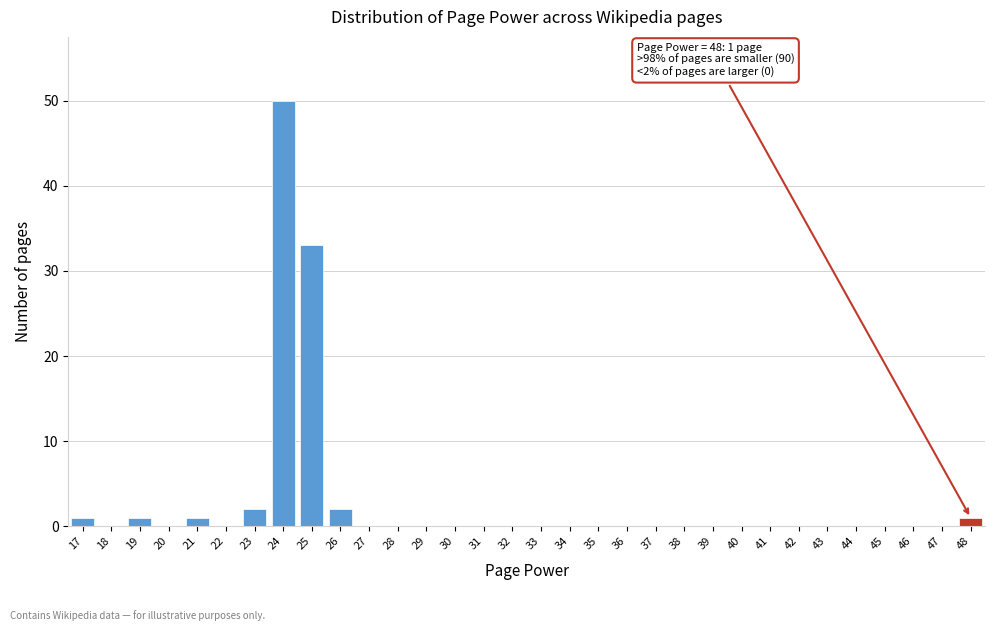

Over which range of the x-axis is the bar tallest?

23.5 to 24.5